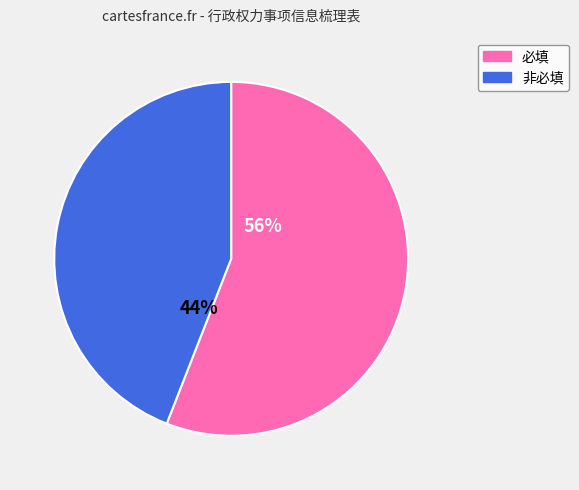

Is the sum of 非必填 and 必填 greater than half?

Yes